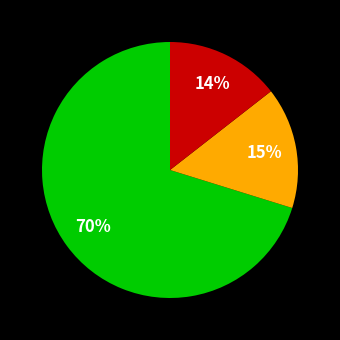

Is there any slice that represents more than half of the pie?

Yes